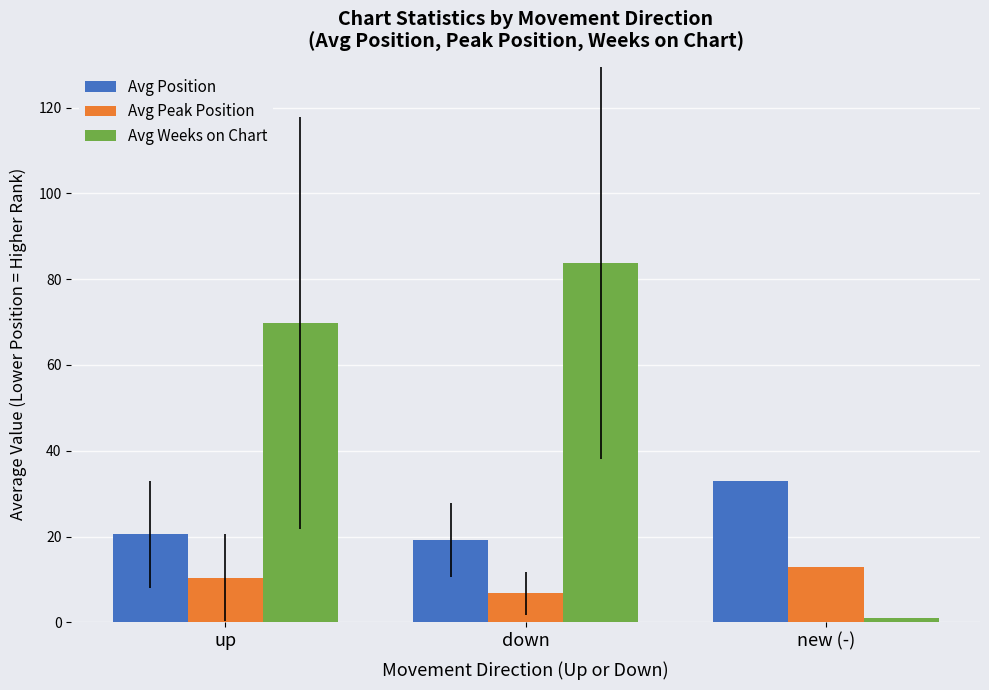

Is it true that Avg Position equals 33.0 at new (-)?

True